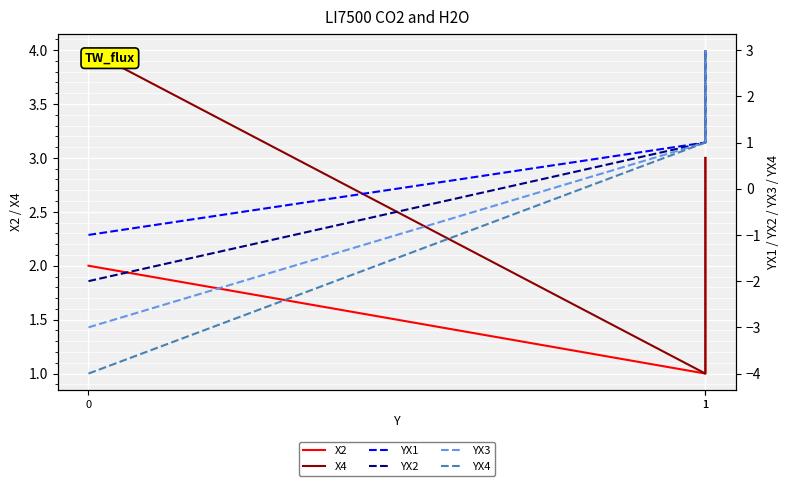

Is it true that YX1 equals 2 at 1?

False